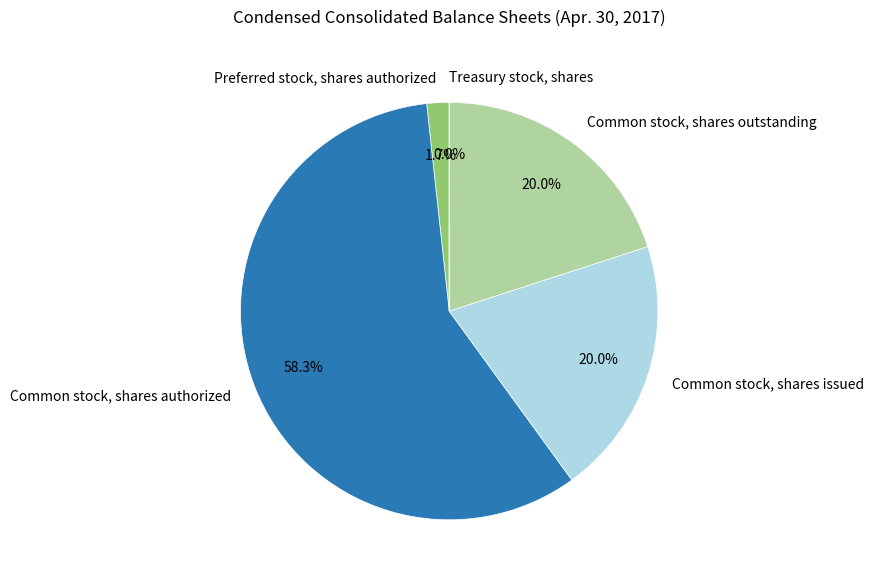

What percentage do Common stock, shares authorized and Preferred stock, shares authorized together represent?

60.0%